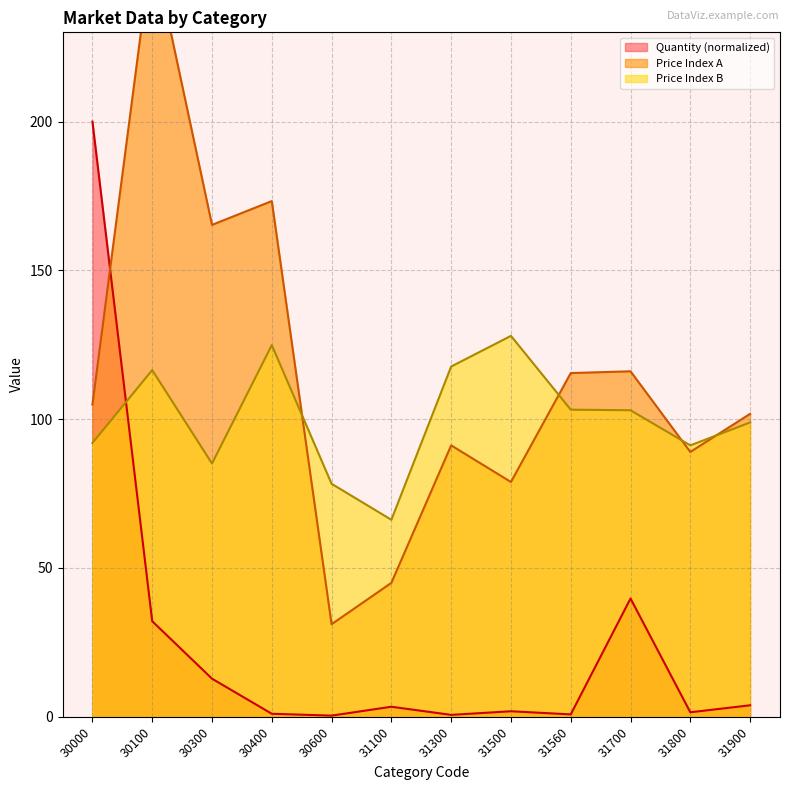

What is the maximum value shown in the chart?

259.2